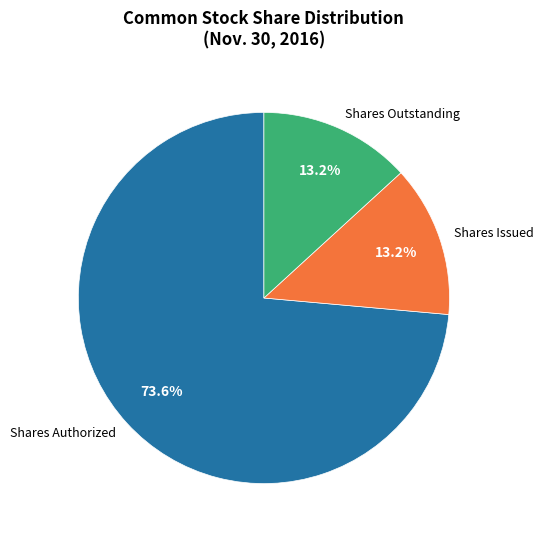

Between Shares Authorized and Shares Outstanding, which is larger?

Shares Authorized